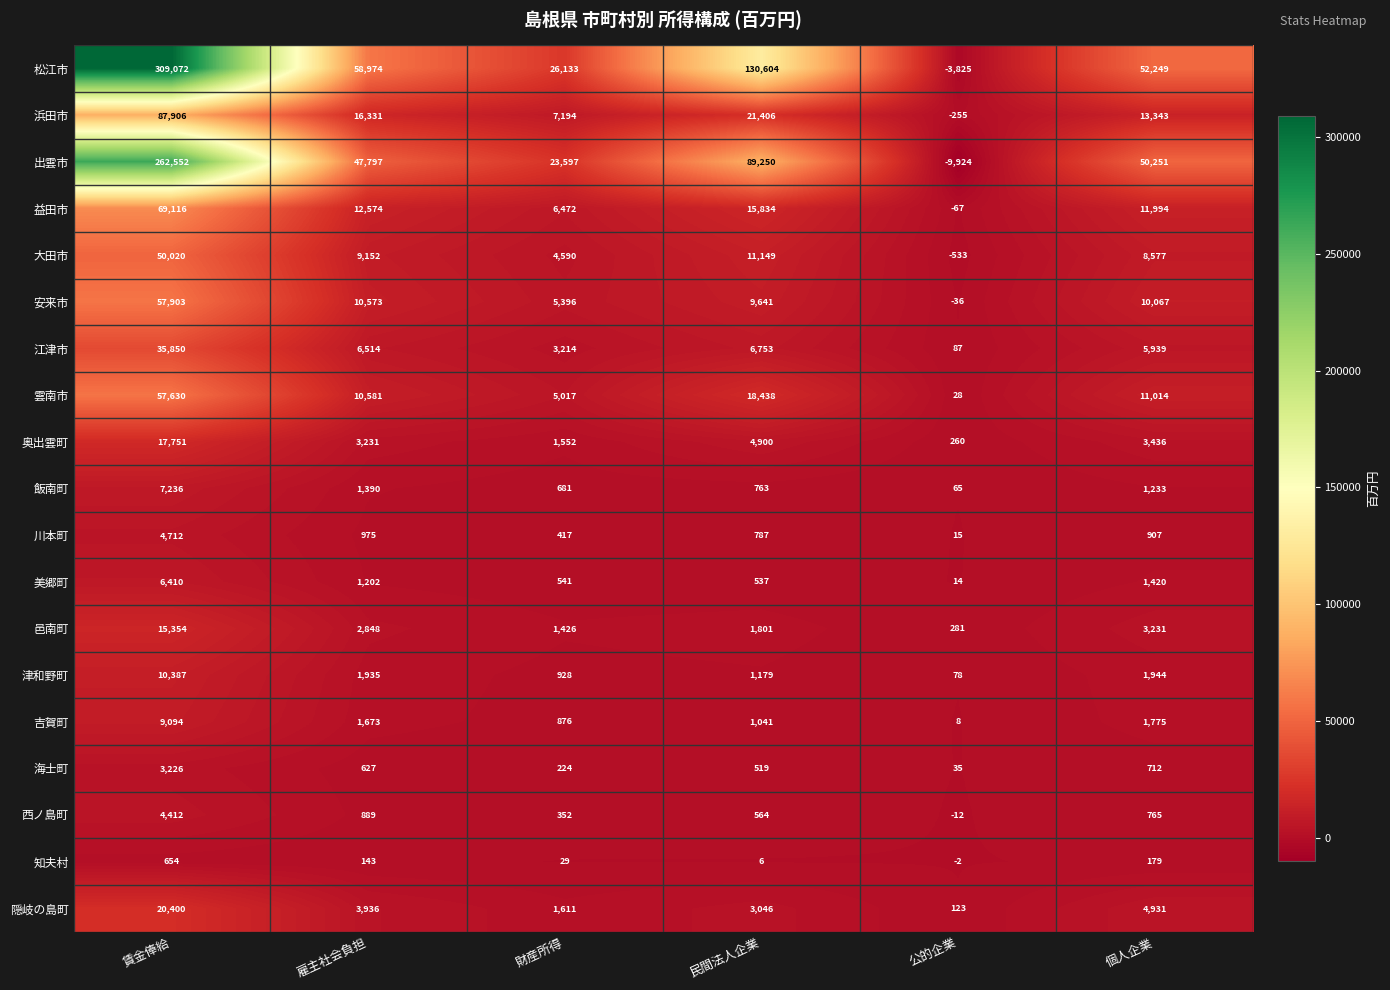

What is the total value across all series at 民間法人企業?

318218